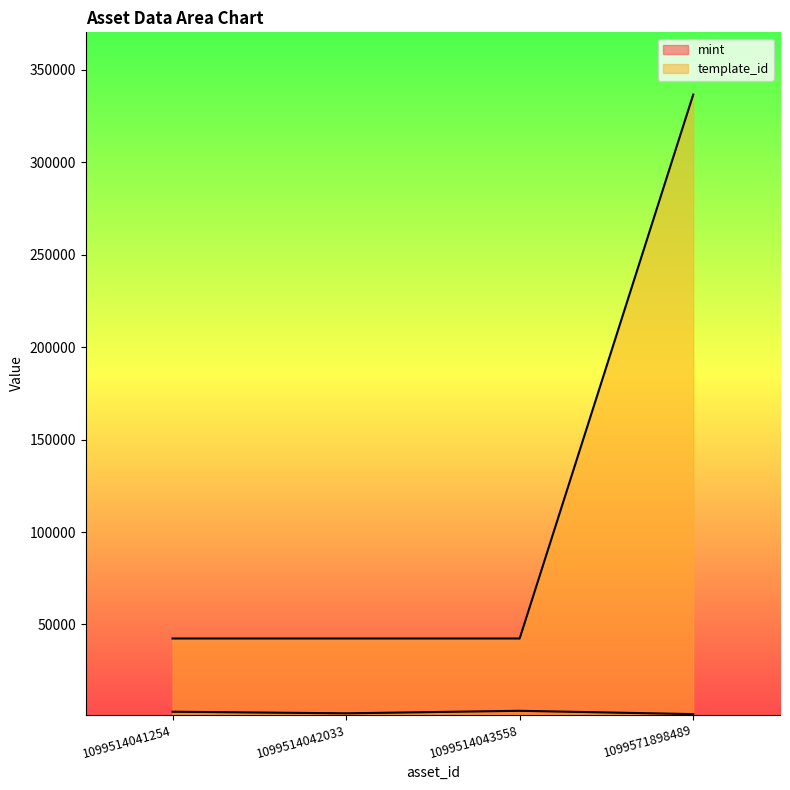

Where does the template_id series first go above 42421?

1099571898489